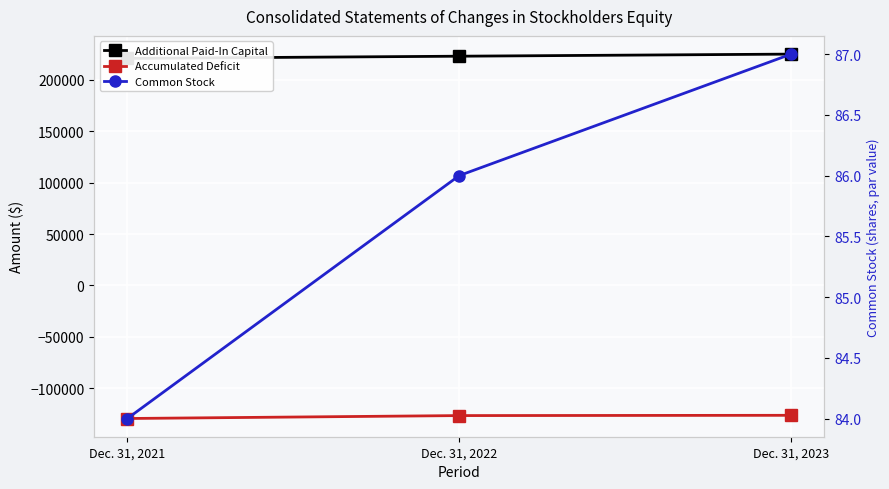

At which label is Accumulated Deficit closest to -128031?

Dec. 31, 2022